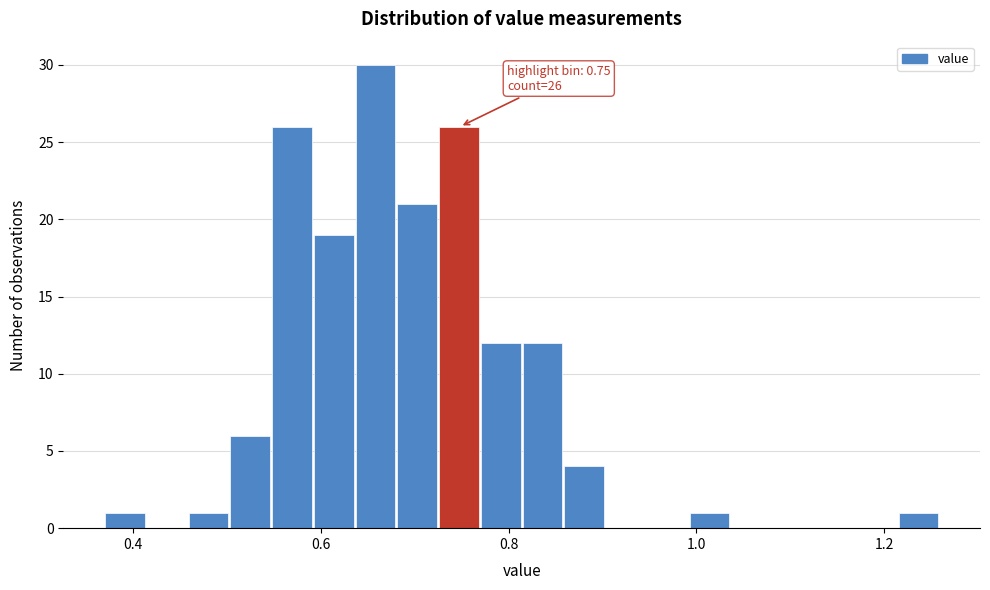

Read against the x-axis, roughly where is the centre of the tallest bar?

0.66